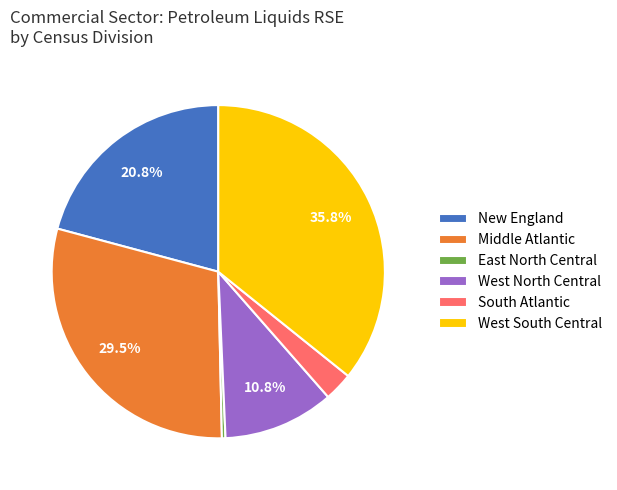

To the nearest percent, what is the combined percentage of South Atlantic and East North Central?

3%